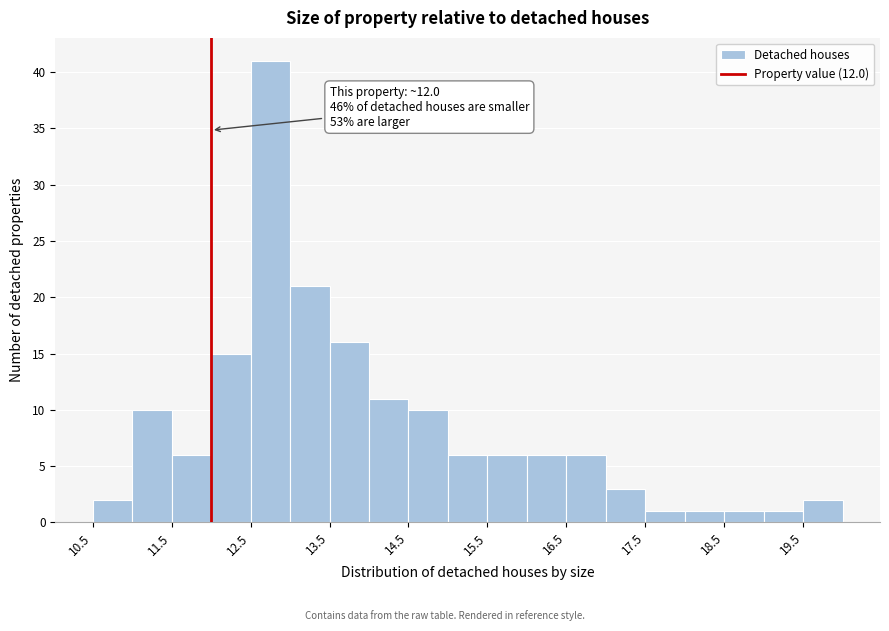

Which range on the x-axis has the tallest bar?

12.5 to 13.0